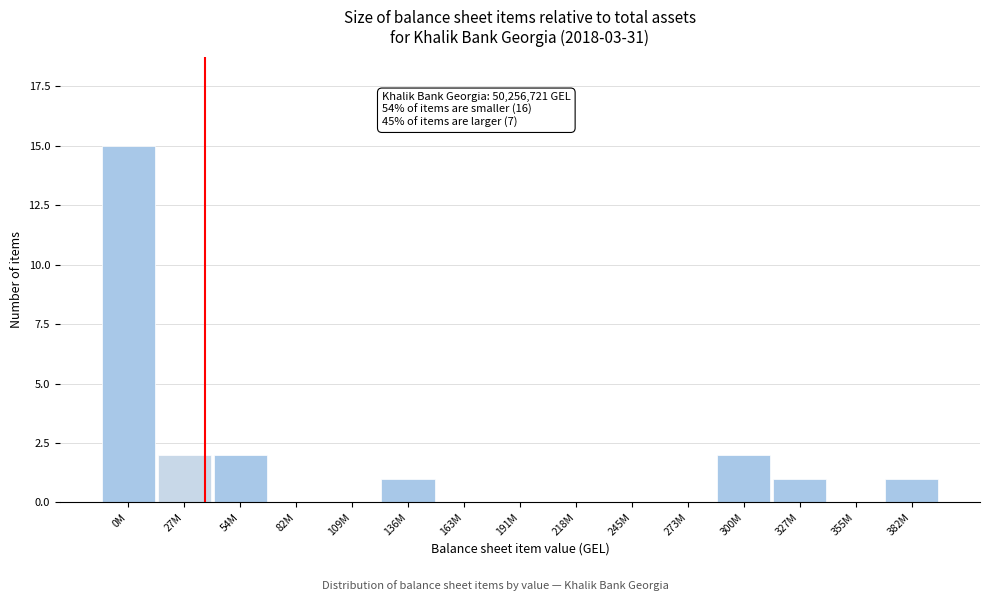

Reading left to right, list all the values displayed in this chart.

0M=15	27M=2	54M=2	82M=0	109M=0	136M=1	163M=0	191M=0	218M=0	245M=0	273M=0	300M=2	327M=1	355M=0	382M=1